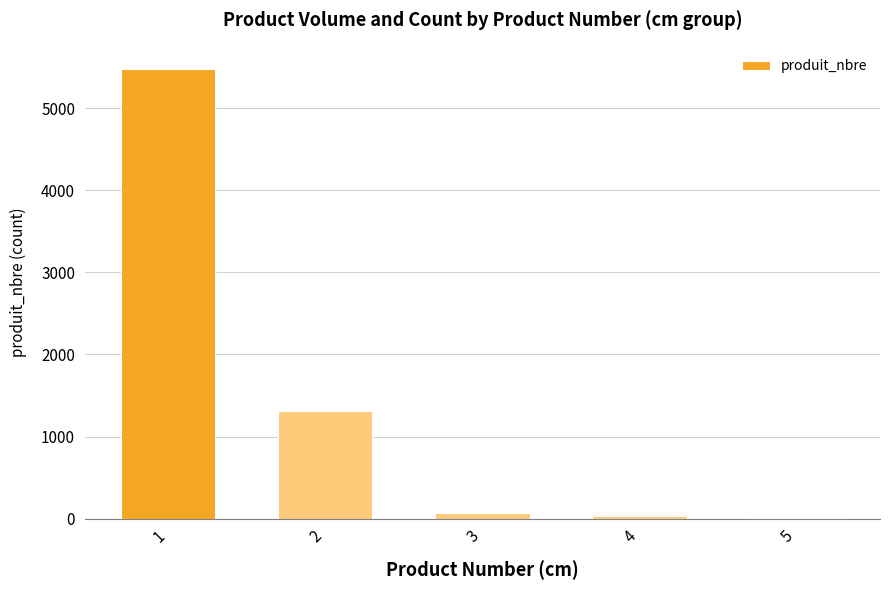

What is the maximum value shown in the chart?

5478